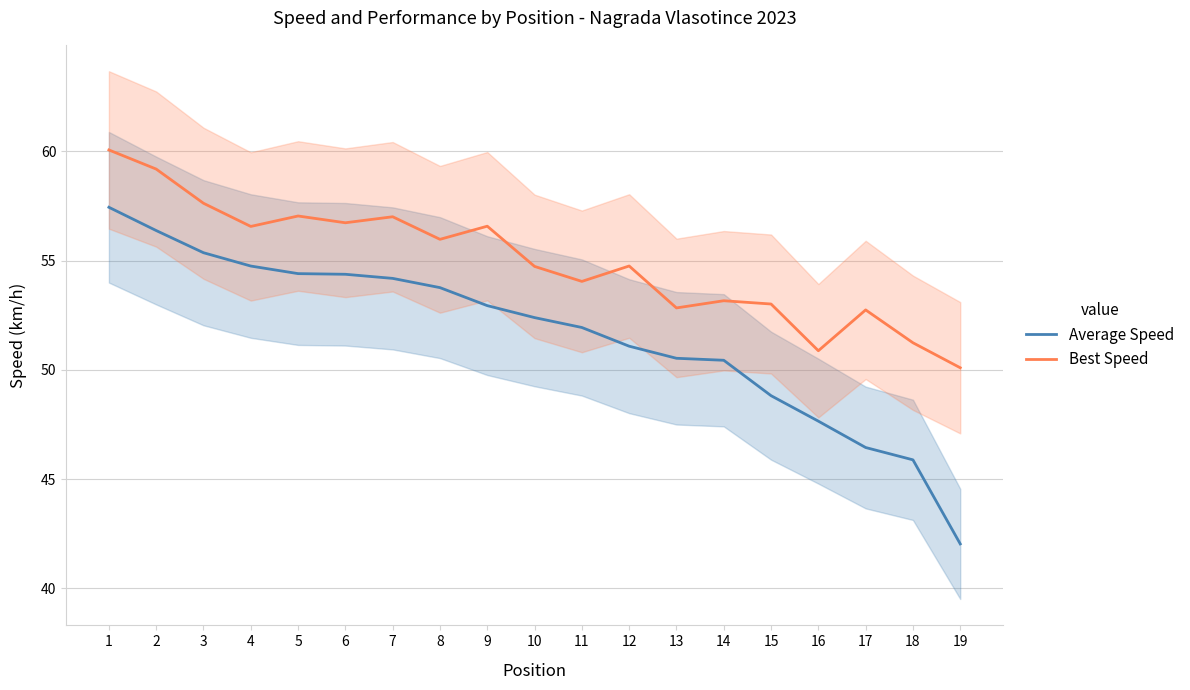

Reading left to right, list all the values displayed in this chart.

Average Speed: 1=57.4	2=56.4	3=55.4	4=54.8	5=54.4	6=54.4	7=54.2	8=53.8	9=52.9	10=52.4	11=51.9	12=51.1	13=50.5	14=50.4	15=48.8	16=47.7	17=46.4	18=45.9	19=42.0
Best Speed: 1=60.1	2=59.2	3=57.6	4=56.6	5=57.0	6=56.7	7=57.0	8=56.0	9=56.6	10=54.7	11=54.0	12=54.8	13=52.8	14=53.2	15=53.0	16=50.9	17=52.7	18=51.2	19=50.1